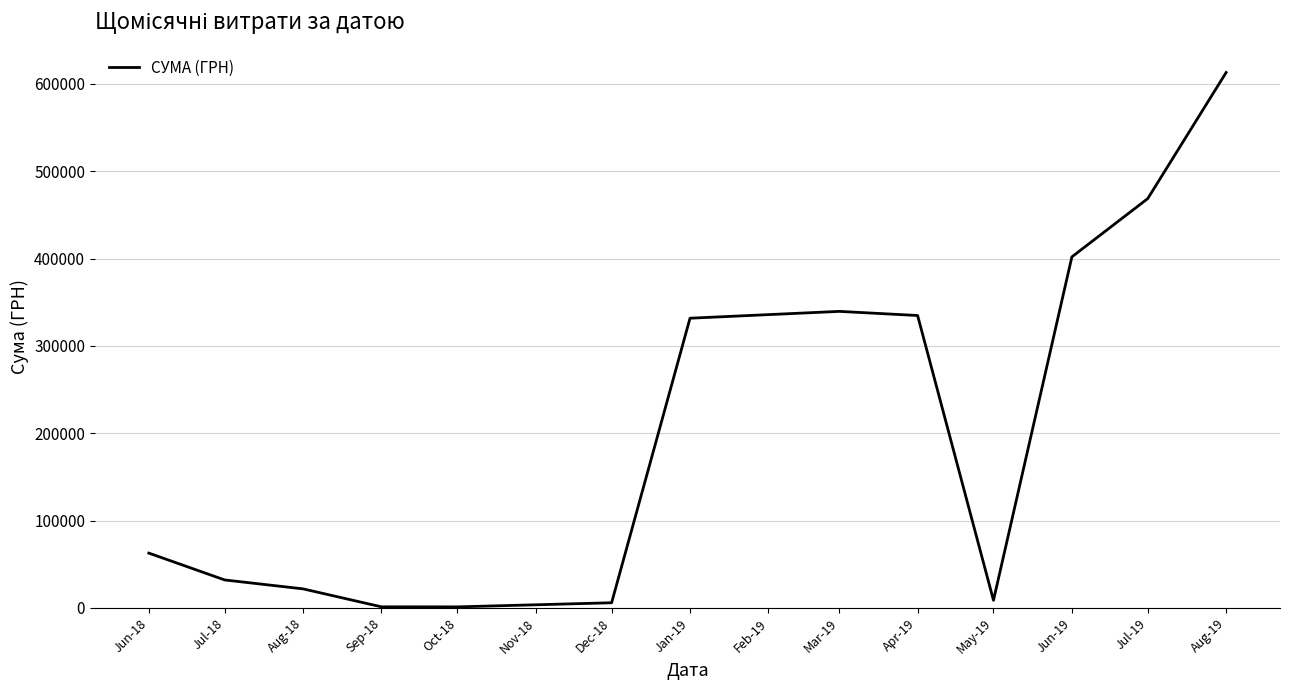

Between Apr-19 and Aug-18, which is larger?

Apr-19